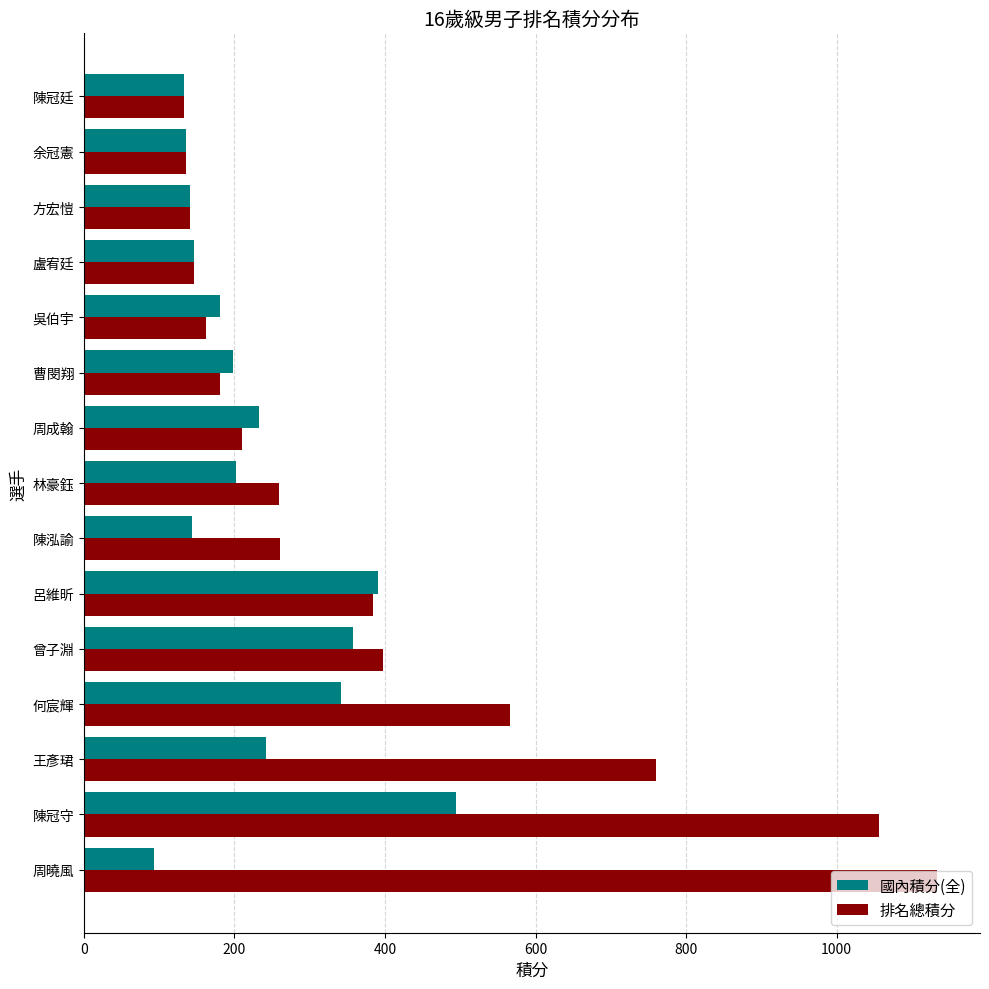

Rank the series by their maximum value, from lowest to highest.

國內積分(全), 排名總積分